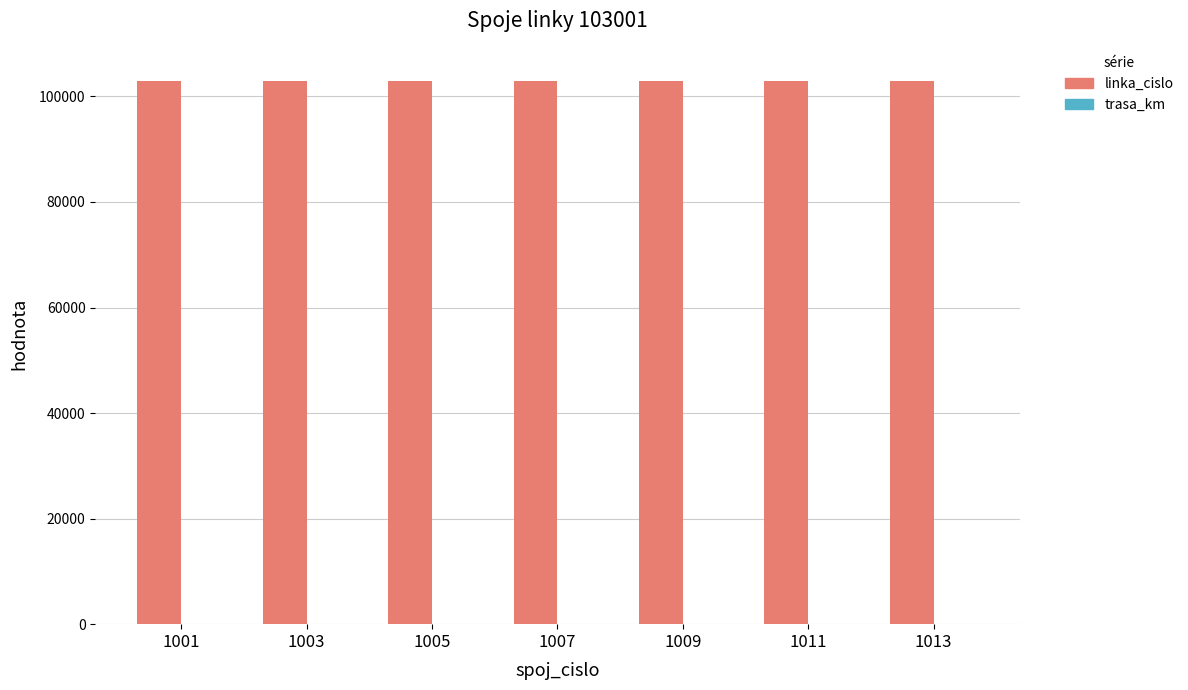

Read the linka_cislo value at 1011.

103001